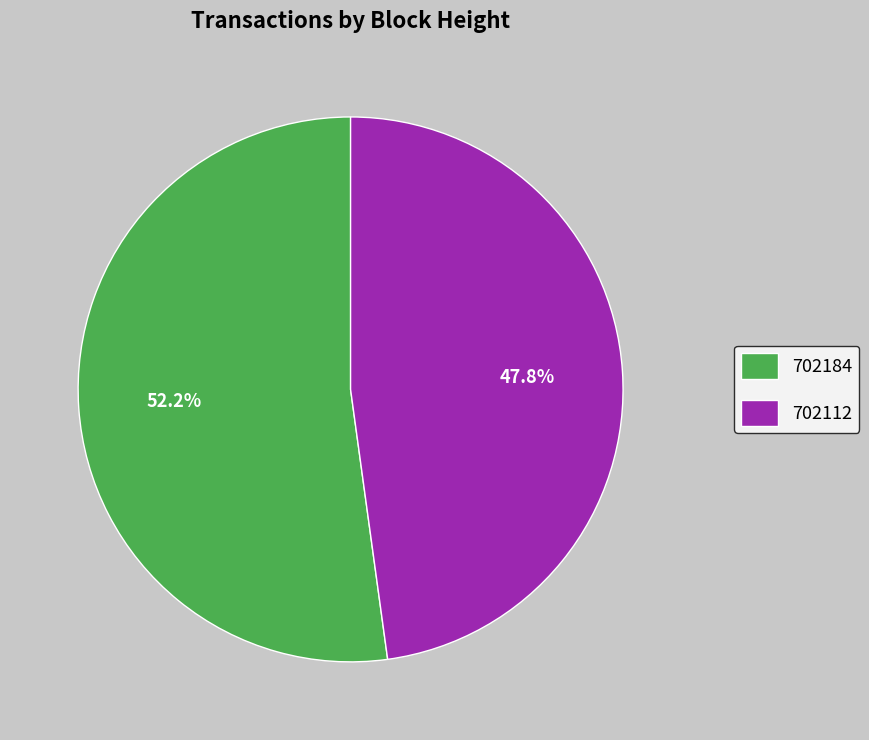

Which category has the biggest portion of the pie?

702184